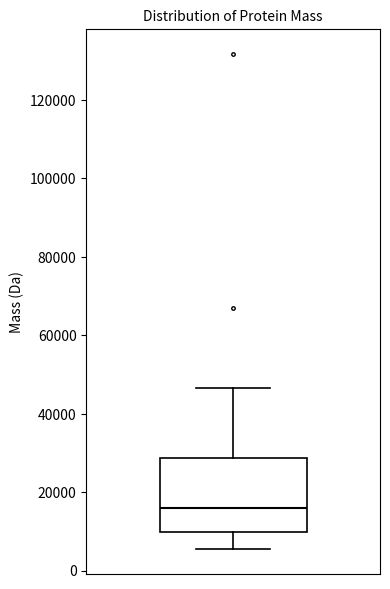

Where does the median line of the box sit on the y-axis? The values are not printed on the chart, so give them approximately, as read against the axis.

16000